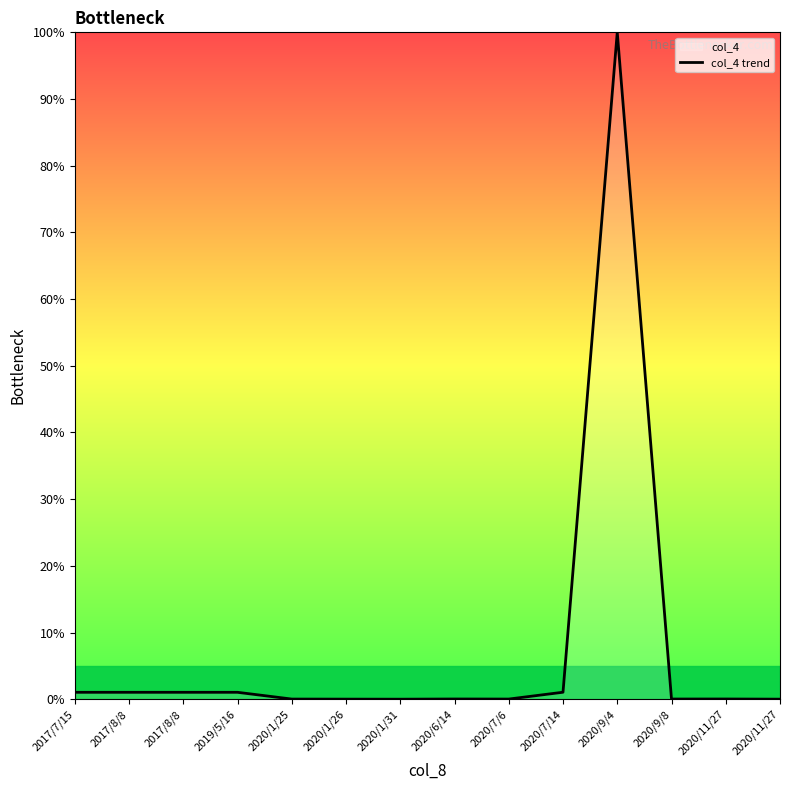

Which label corresponds to the smallest value in the chart?

2020/1/31